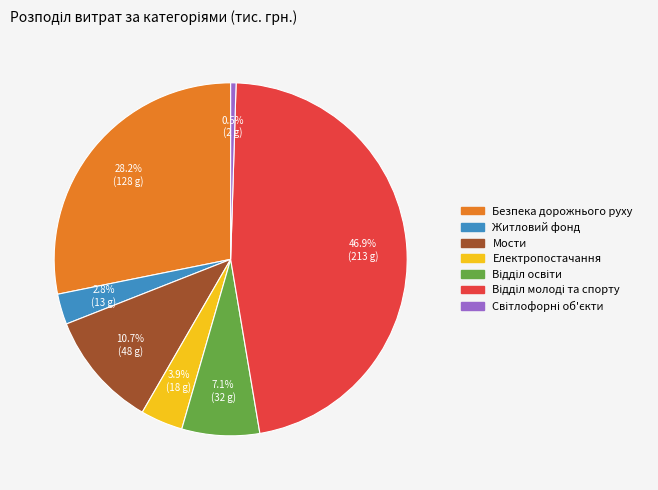

Combined, do Електропостачання and Житловий фонд account for over 50%?

No